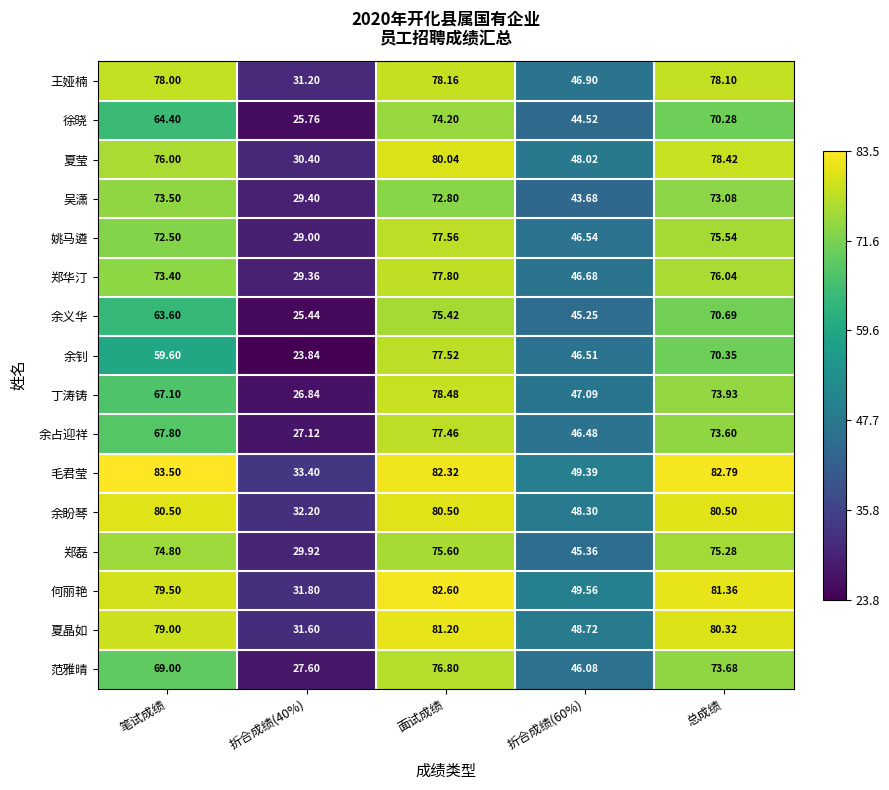

Which series has the largest total across all categories?

毛君莹